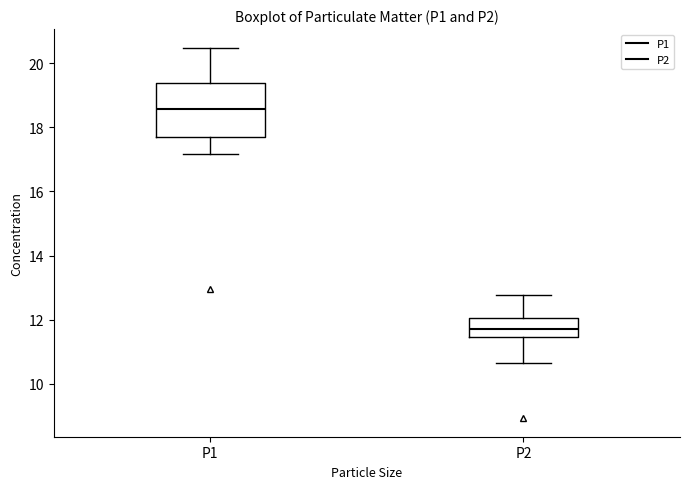

Reading left to right, read every box against the y-axis: the position of its median line, the range the box covers, and the ends of its whiskers. The values are not printed on the chart, so give them approximately, as read against the axis.

P1: median 18.6, box 17.6 to 19.4, whiskers 17.2 to 20.4
P2: median 11.8, box 11.4 to 12.0, whiskers 10.6 to 12.8